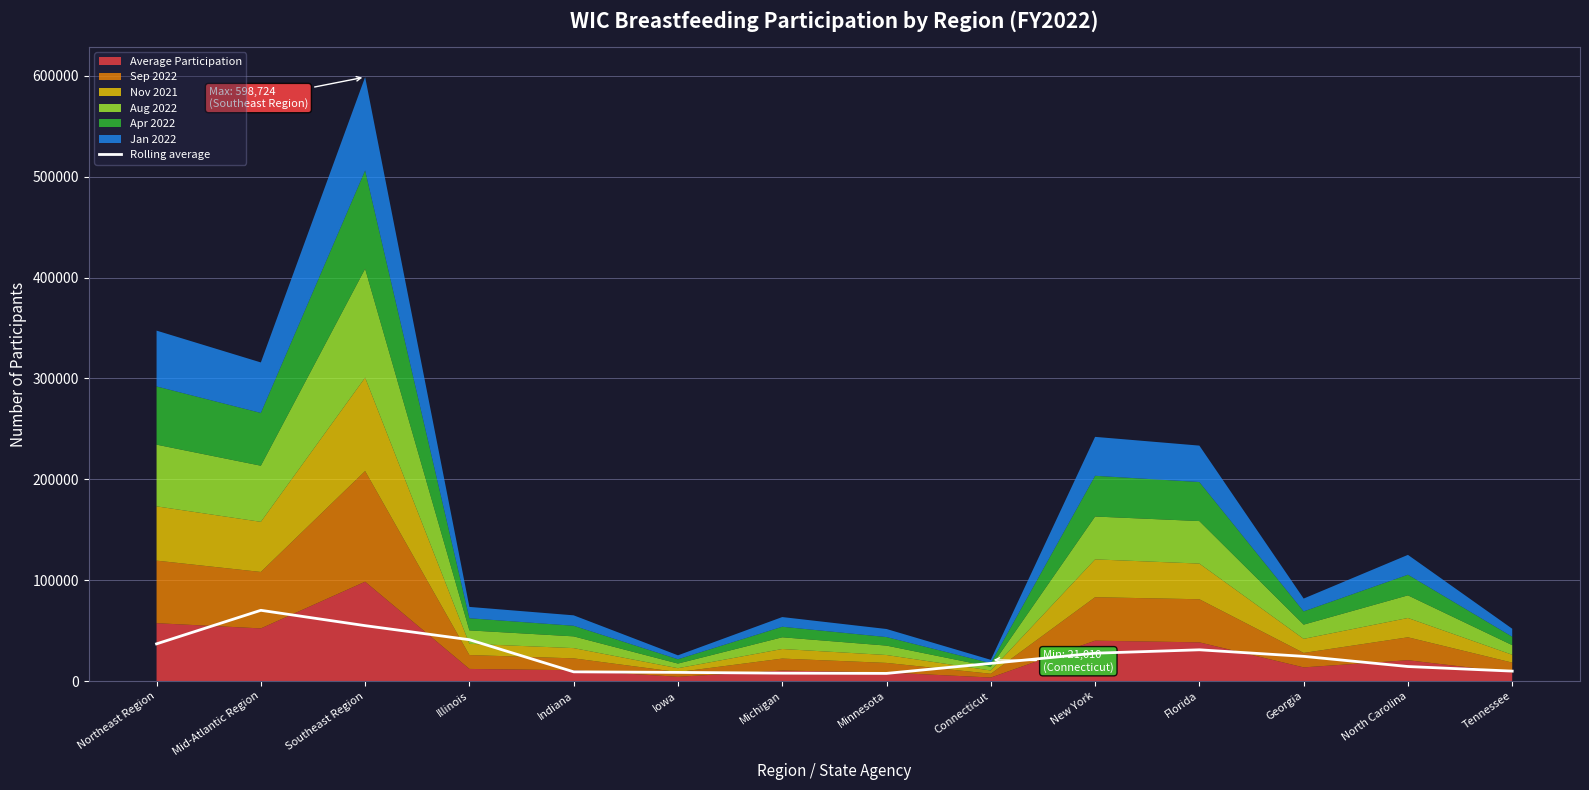

True or false: the data shows 36844.9 at Northeast Region.

True